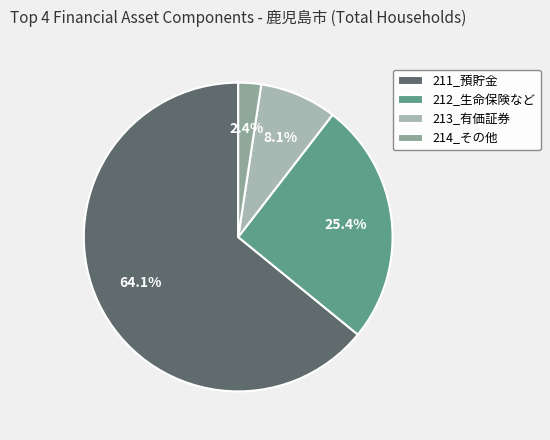

Which slice represents more than half of the pie?

211_預貯金